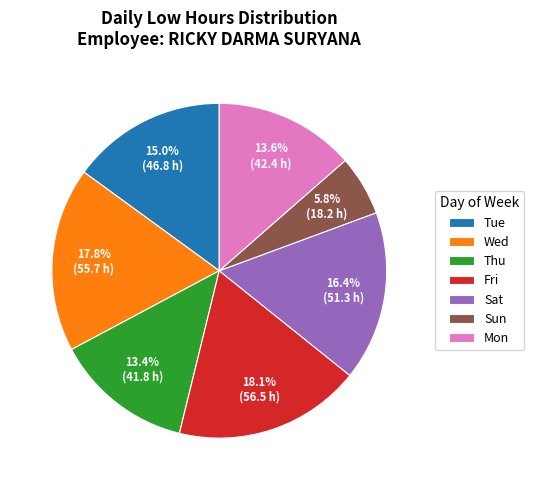

Approximately how many times larger is the value at Mon compared to Fri?

0.8